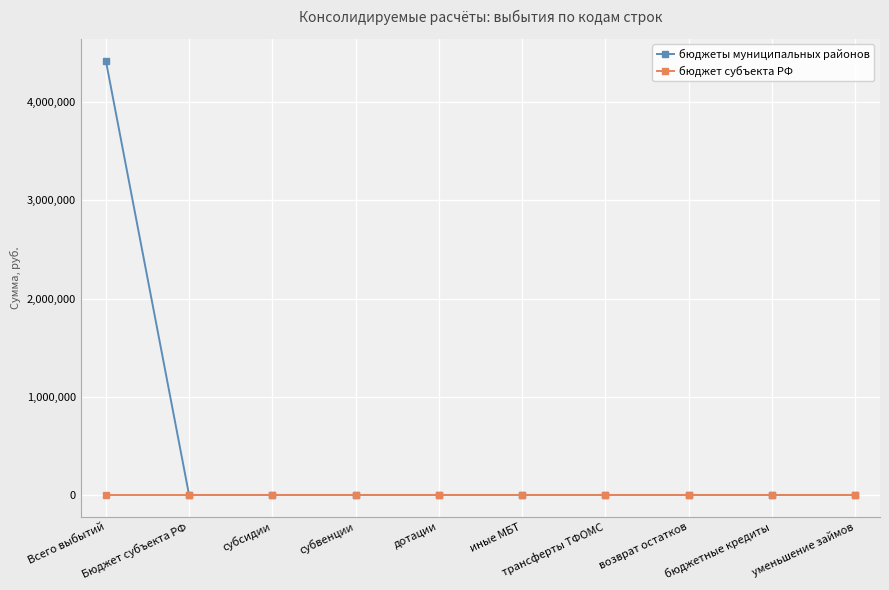

Which category has the highest value in the бюджеты муниципальных районов series?

Всего выбытий